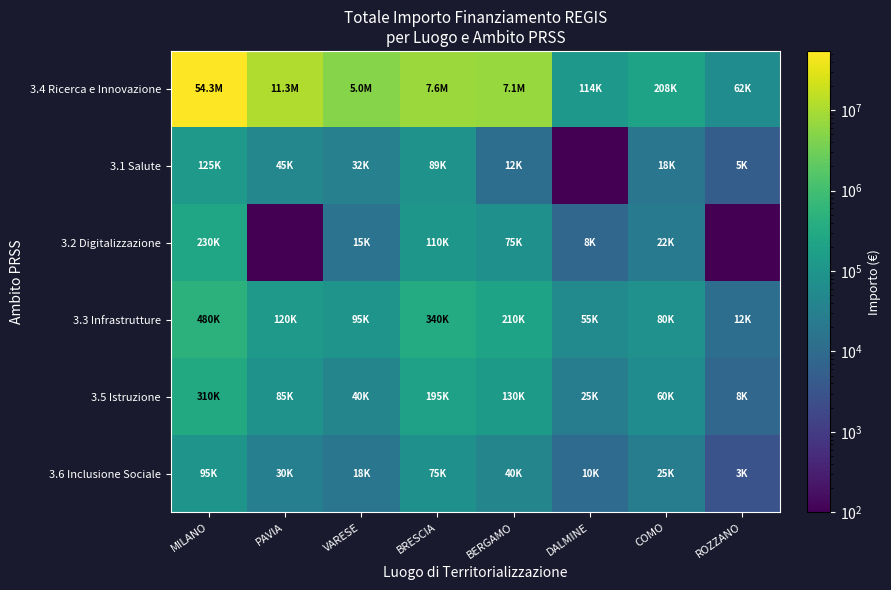

At BRESCIA, list the series in order from largest to smallest.

3.4 Ricerca e Innovazione, 3.3 Infrastrutture, 3.5 Istruzione, 3.2 Digitalizzazione, 3.1 Salute, 3.6 Inclusione Sociale